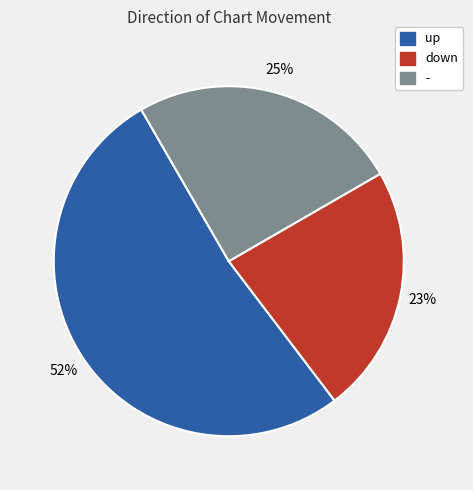

Which slice represents more than half of the pie?

up